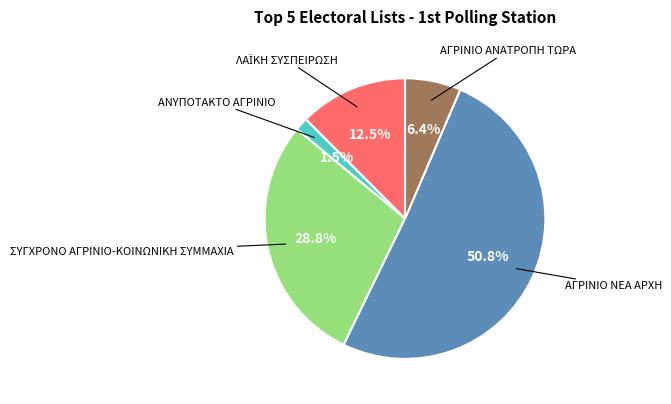

Is there a majority slice in this chart?

Yes